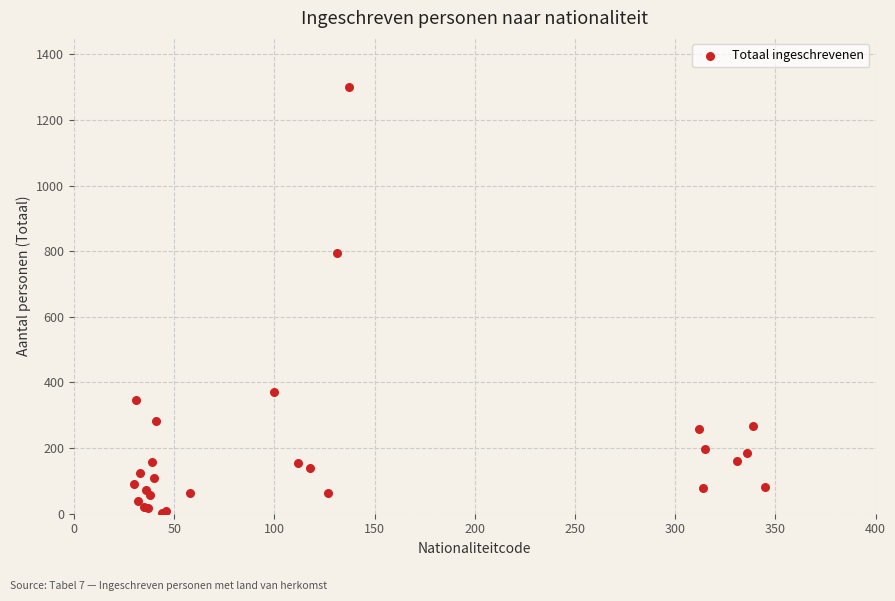

What Y value in the scatter plot is closest to 650?

793